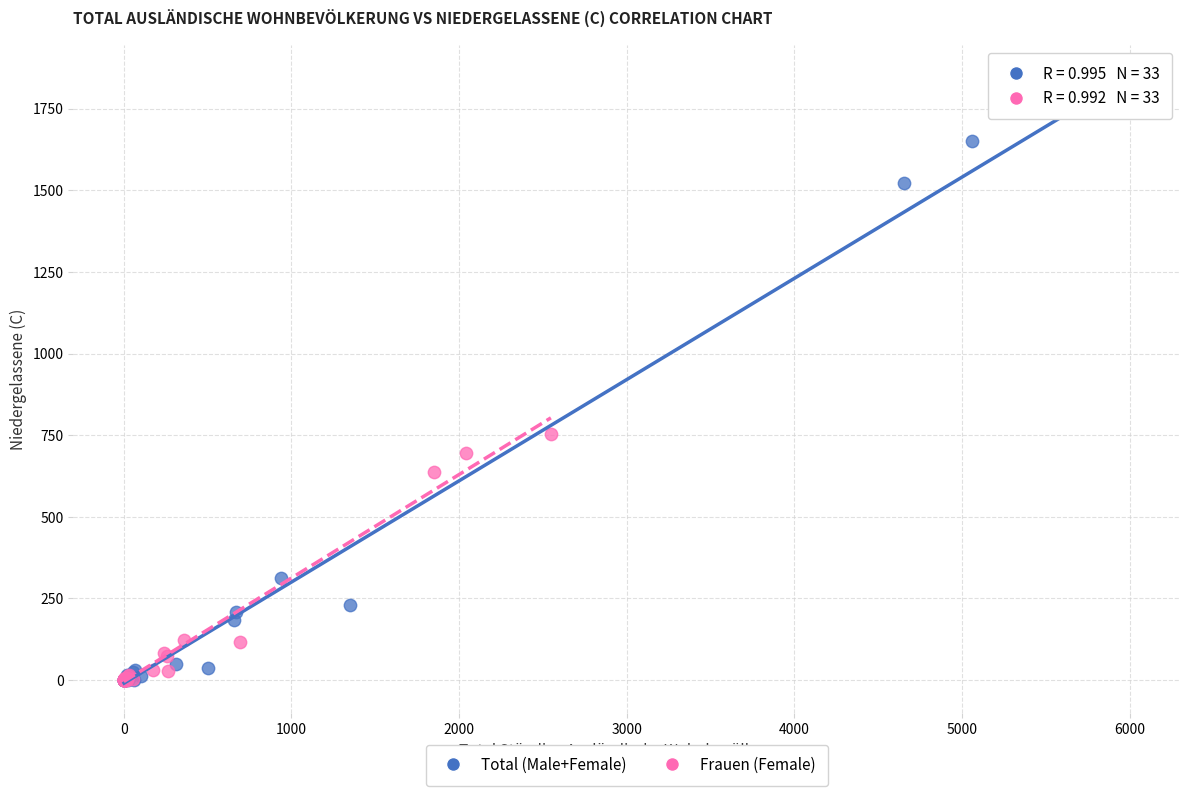

Which series has the largest Y range (max minus min)?

Total (Male+Female)